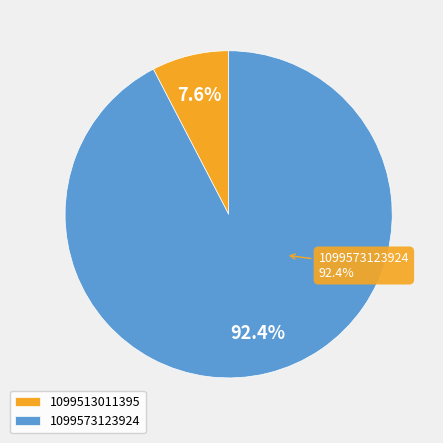

Is it true that 1099573123924 is 99% of the pie?

False